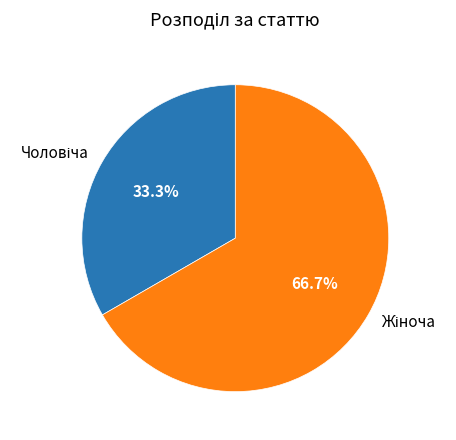

Is there any slice that represents more than half of the pie?

Yes